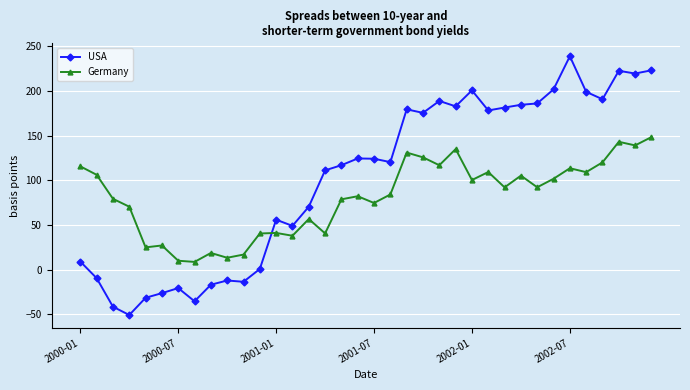

List the series in order of their overall mean, highest first.

USA, Germany